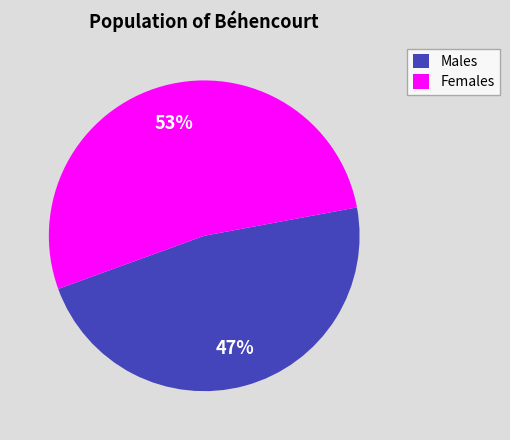

To the nearest percent, what is the average slice percentage?

50%